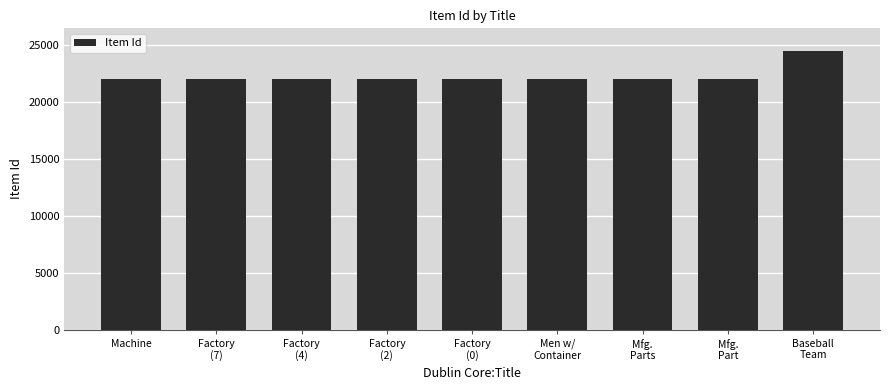

What is the sum of all values?

200860